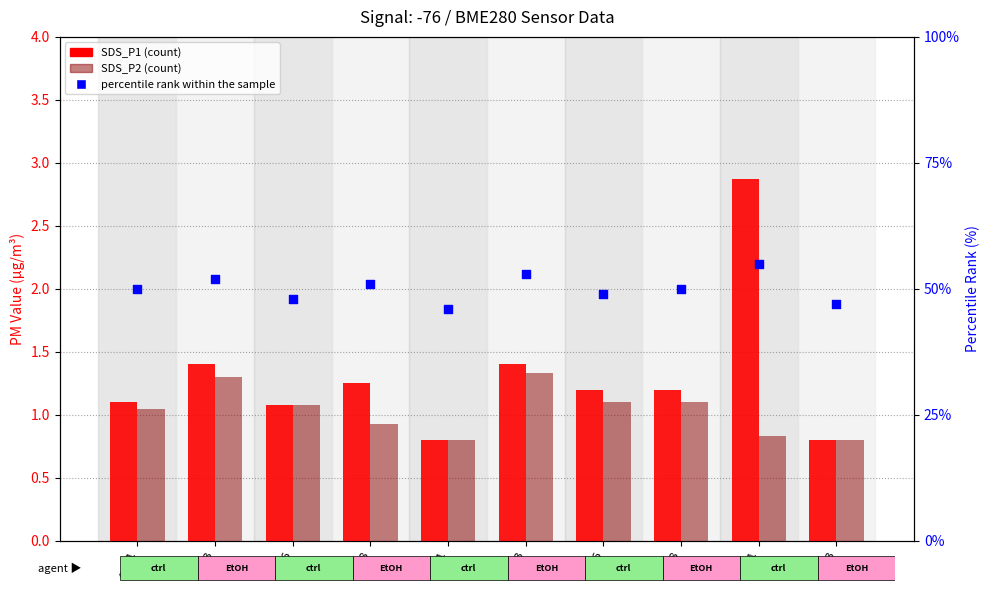

At how many categories does at least one series exceed 28?

10